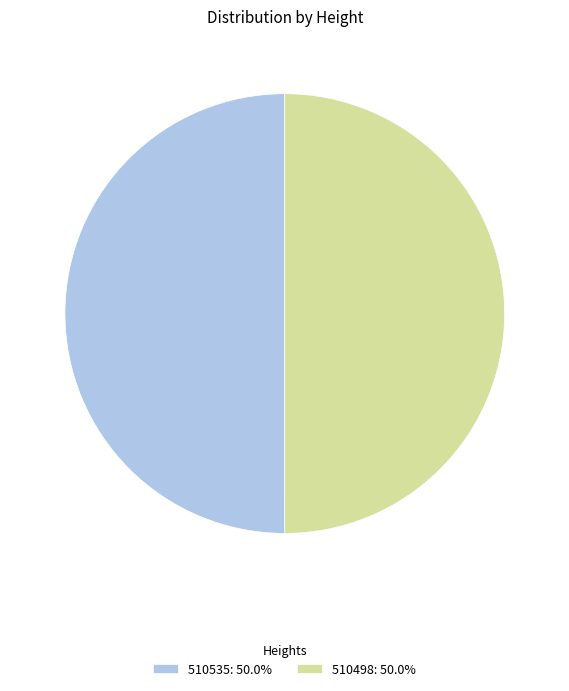

Approximately how many times larger is the value at 510535 compared to 510498?

1.0